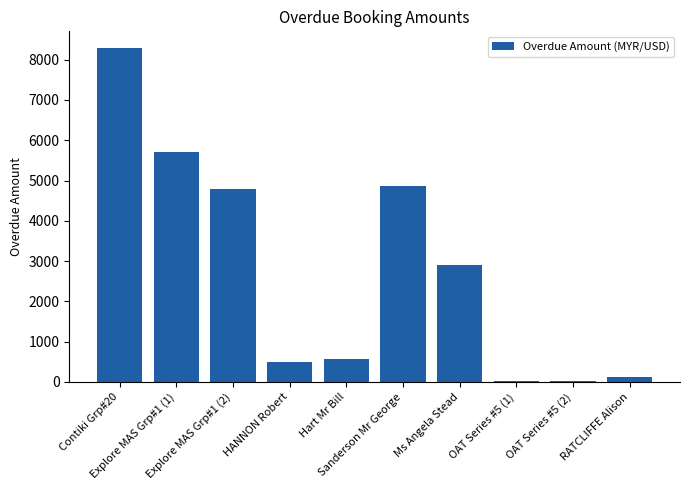

What is the change in value from Explore MAS Grp#1 (2) to HANNON Robert?

-4291